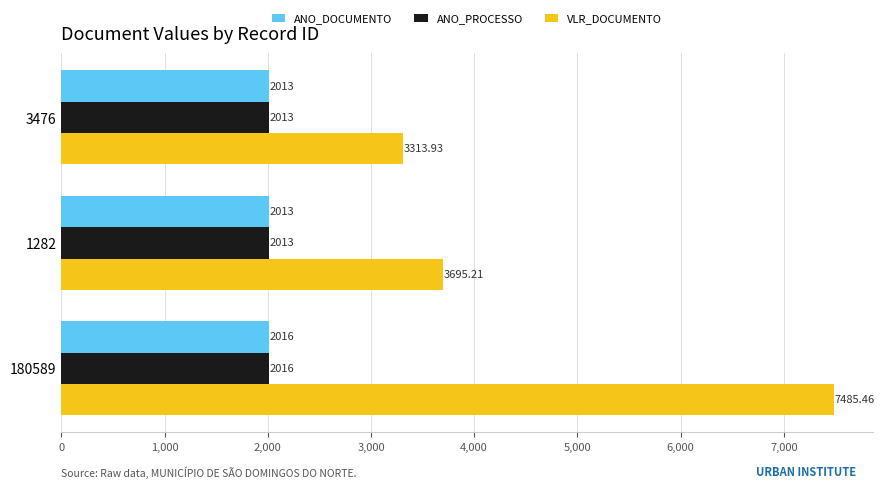

Which series has the widest spread of values?

VLR_DOCUMENTO